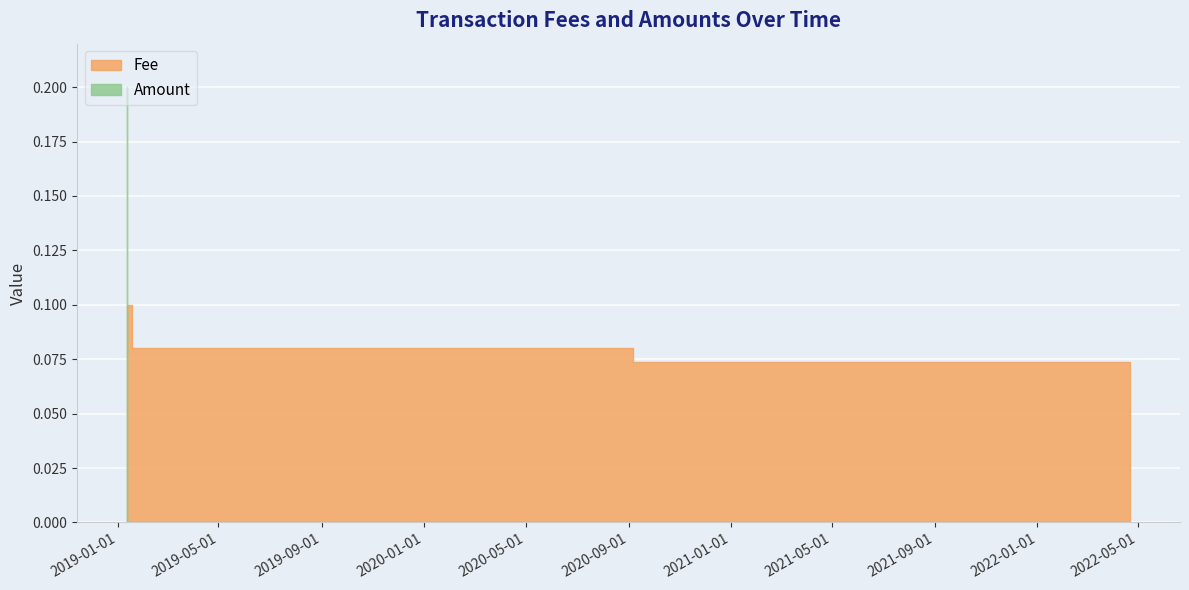

What is the value of the Fee point at the 4th from the left?

0.1